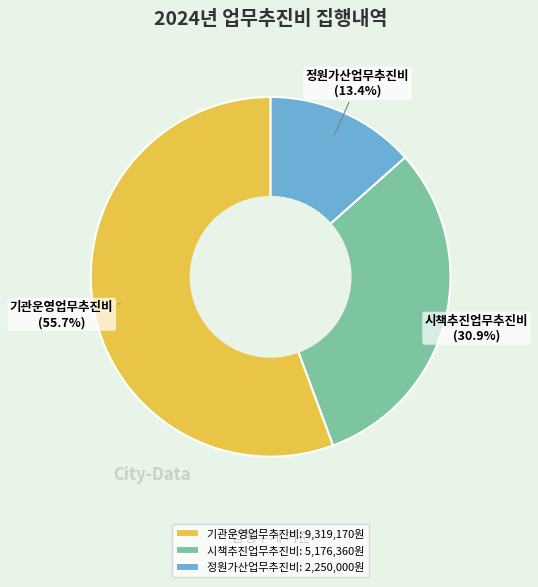

To the nearest percent, what portion does 기관운영업무추진비 represent?

56%